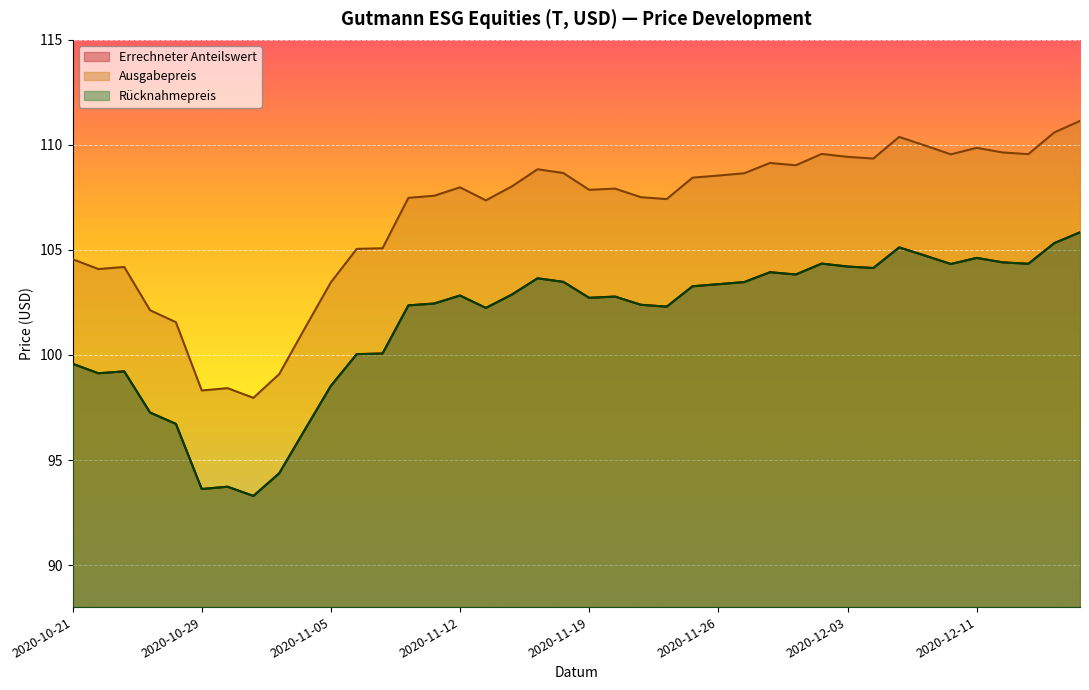

True or false: Rücknahmepreis has a value of 52.4 at 2020-10-28.

False